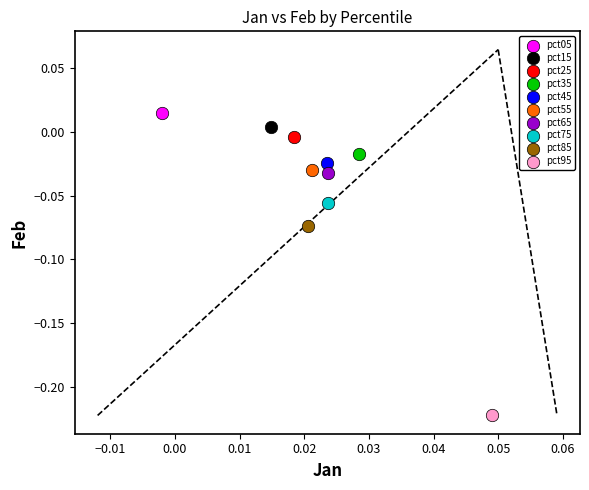

Which series contains the highest Y value?

pct05